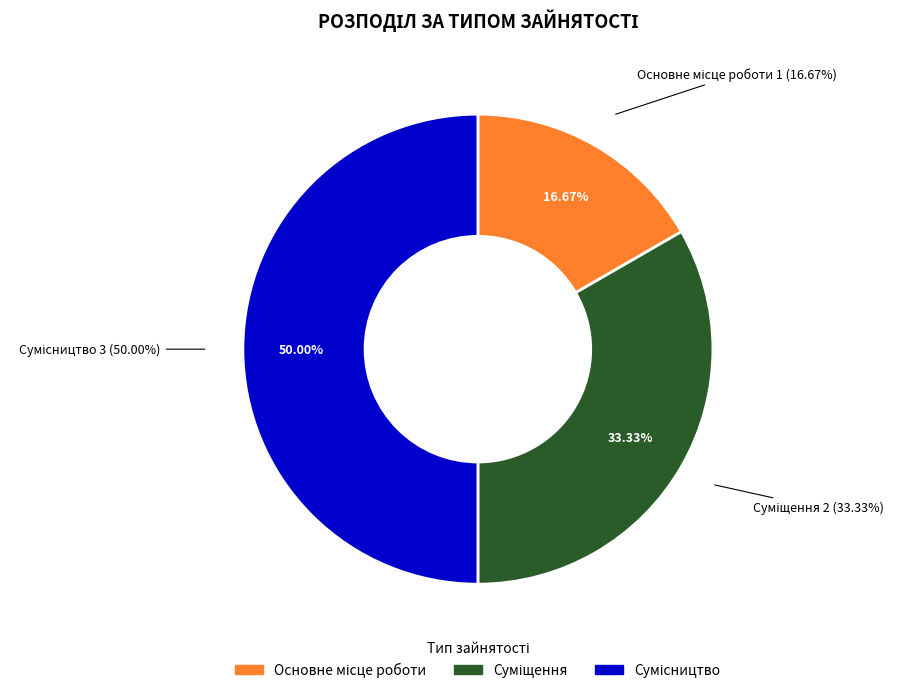

What percentage is the Суміщення slice, to the nearest percent?

33%